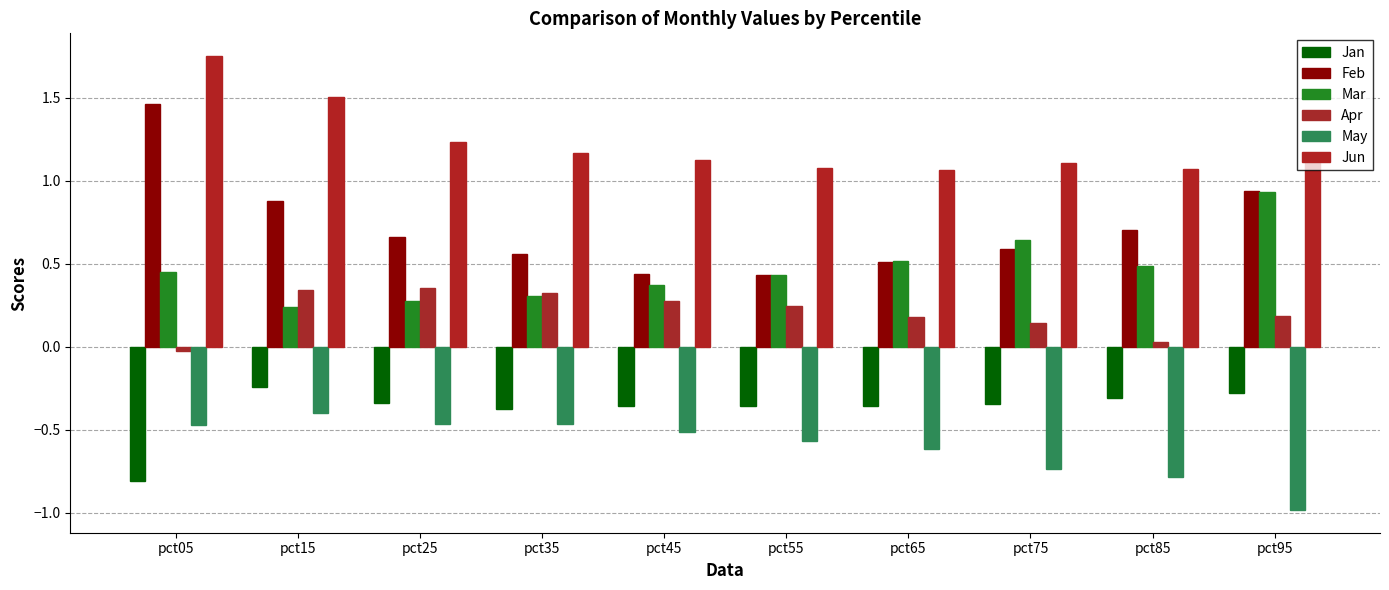

Which series changed the most between pct25 and pct75?

Mar